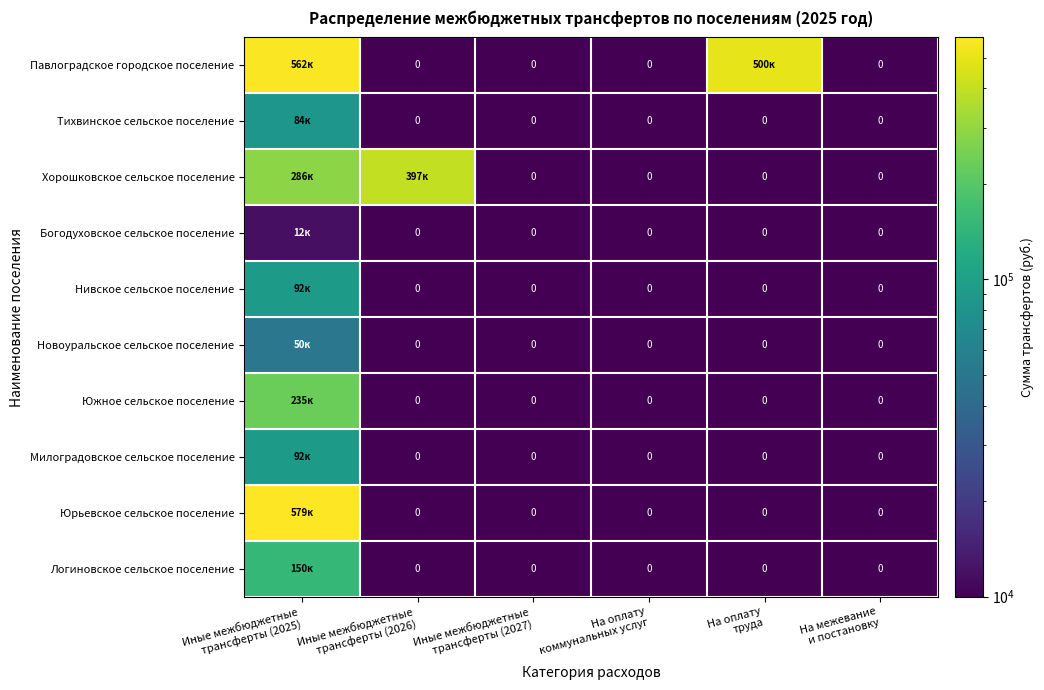

What is the total value across all series at Иные межбюджетные
трансферты (2025)?

2141716.5